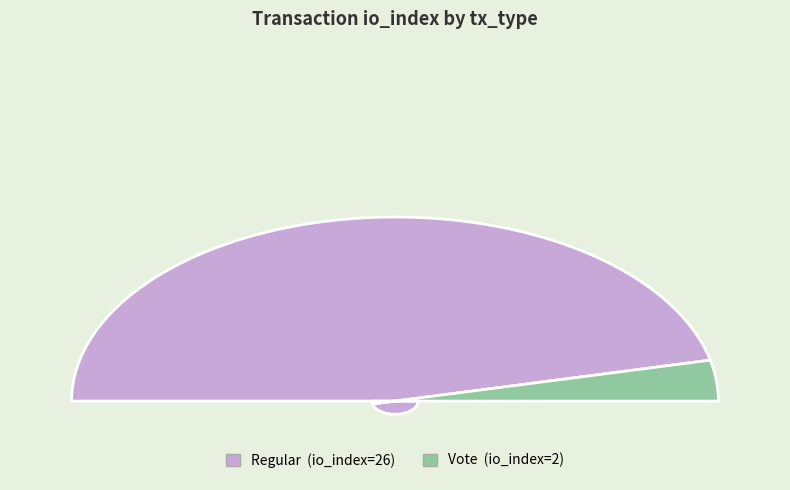

What is the smallest slice in the pie chart?

Vote